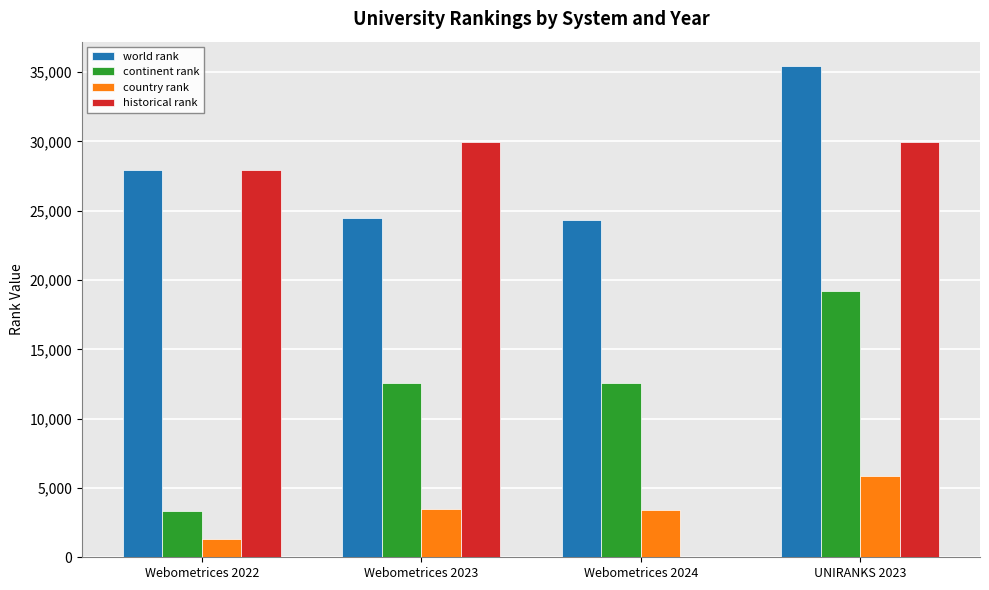

Which series changed the most between Webometrices 2022 and UNIRANKS 2023?

continent rank